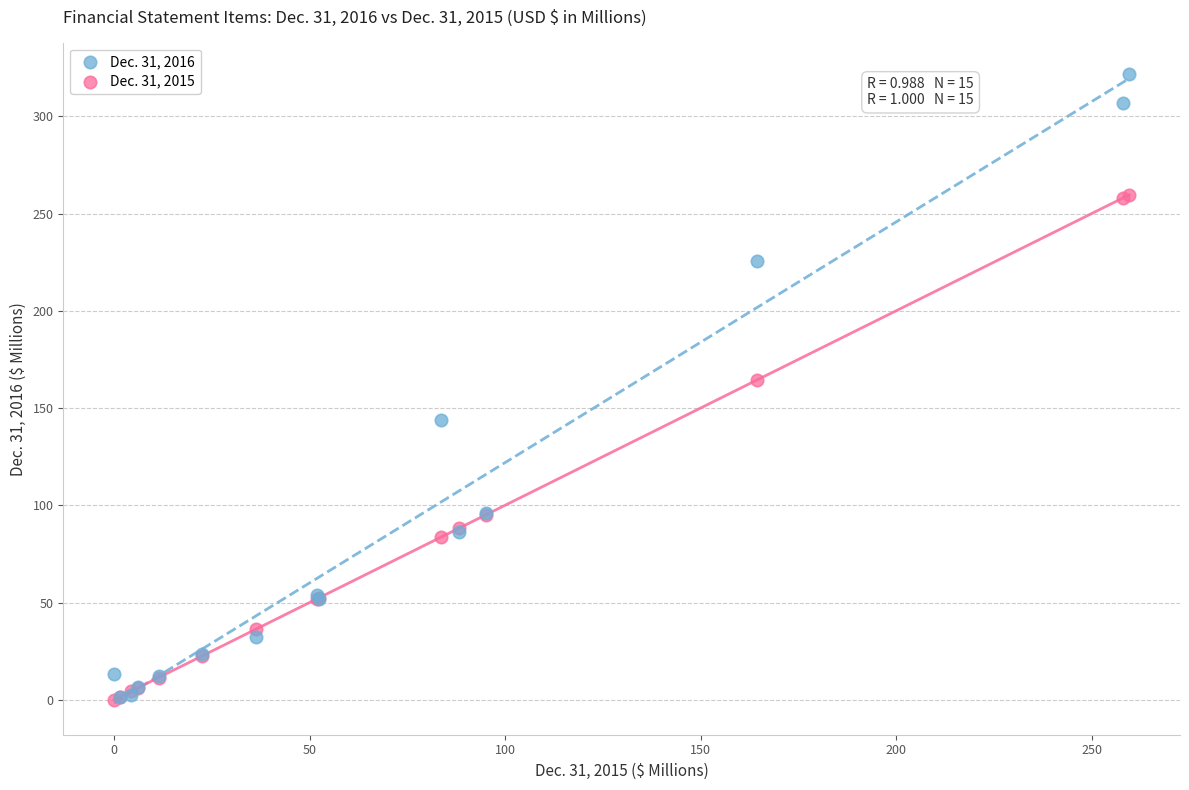

Which series has the largest Y range (max minus min)?

Dec. 31, 2016